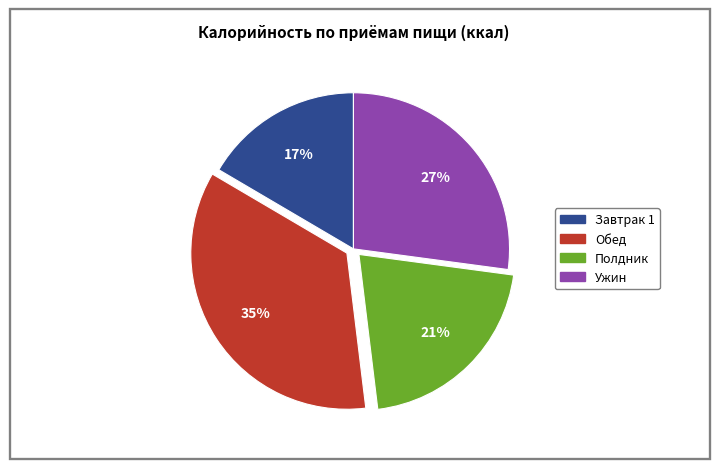

Rank the categories by value from lowest to highest.

Завтрак 1, Полдник, Ужин, Обед